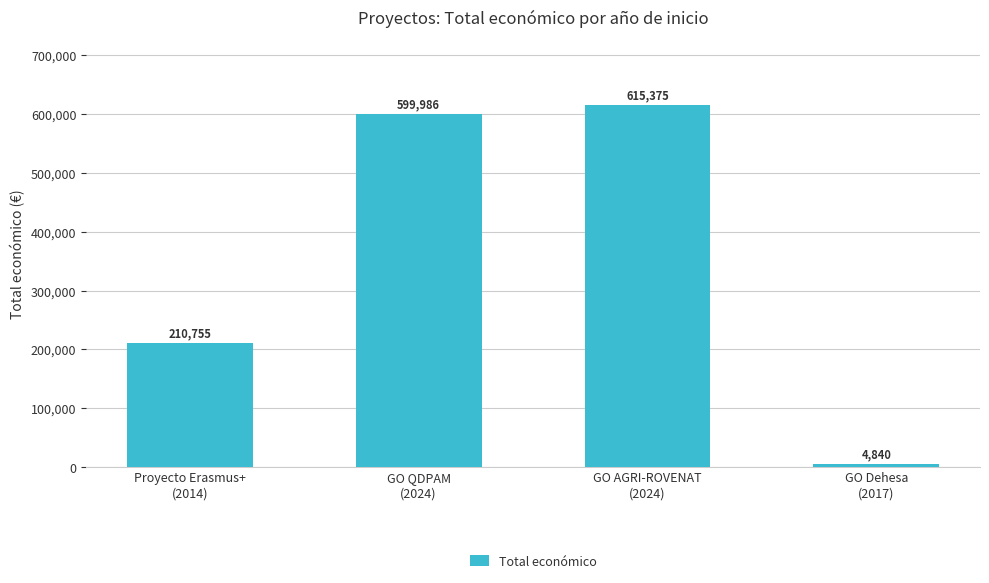

Which has a higher value, Proyecto Erasmus+
(2014) or GO Dehesa
(2017)?

Proyecto Erasmus+
(2014)